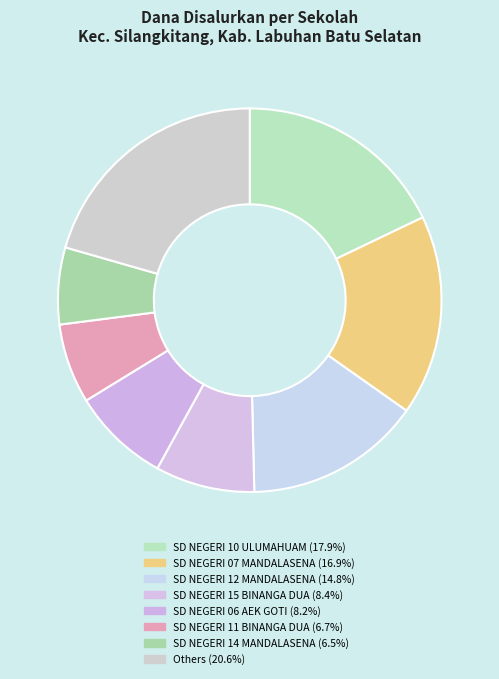

Is there a majority slice in this chart?

No